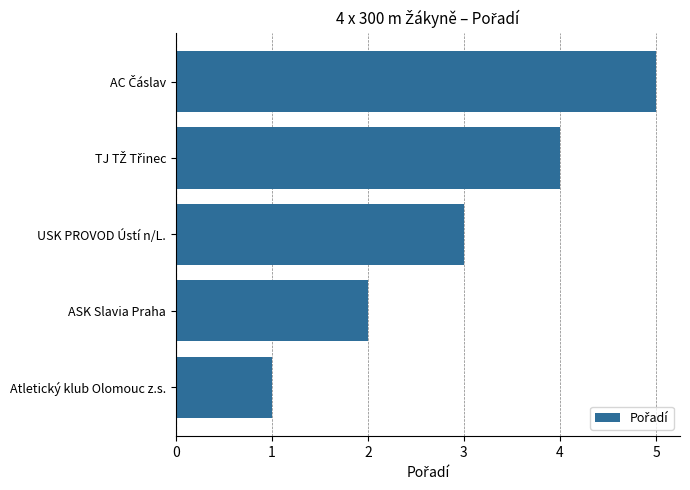

Count the number of data series in this chart.

1